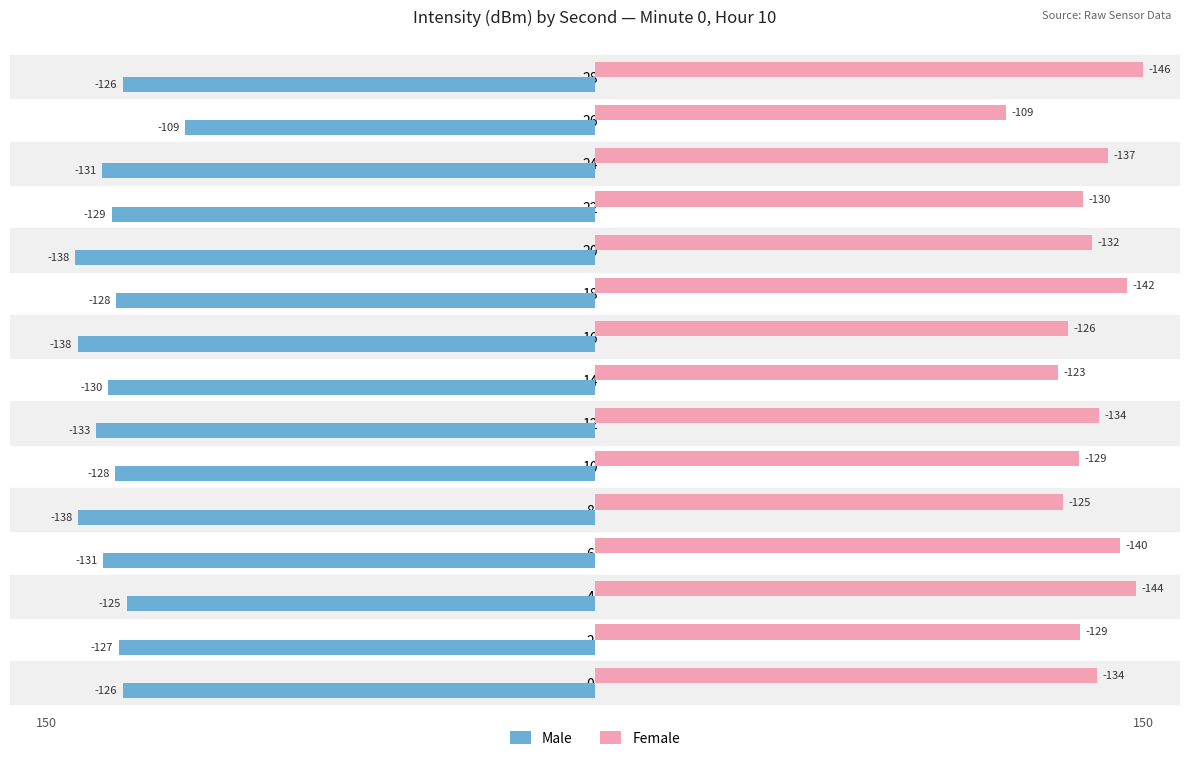

Which series has the widest spread of values?

Female